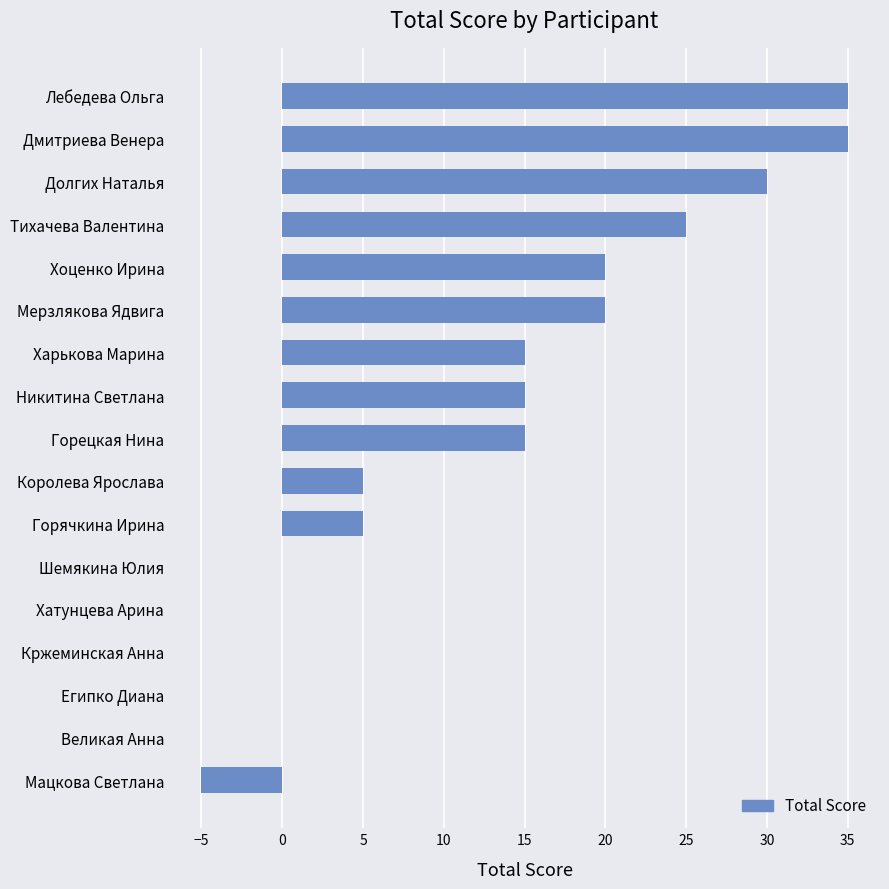

Between Харькова Марина and Мерзлякова Ядвига, which is larger?

Мерзлякова Ядвига